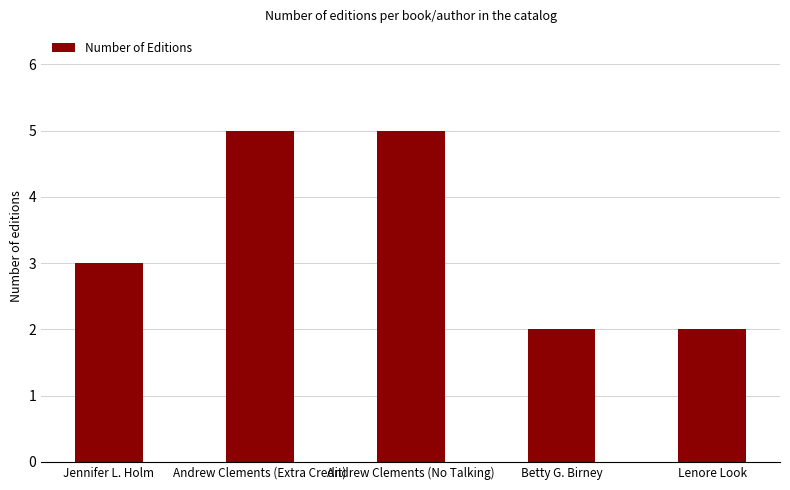

How many data points are less than 3?

2